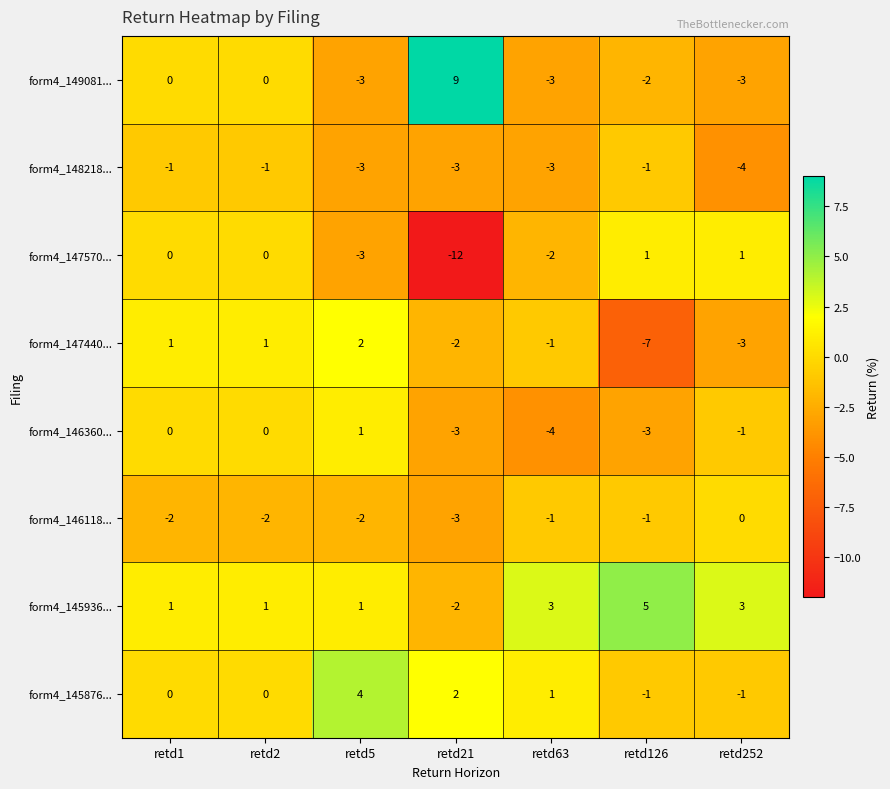

Which label corresponds to the smallest value in the chart?

retd21